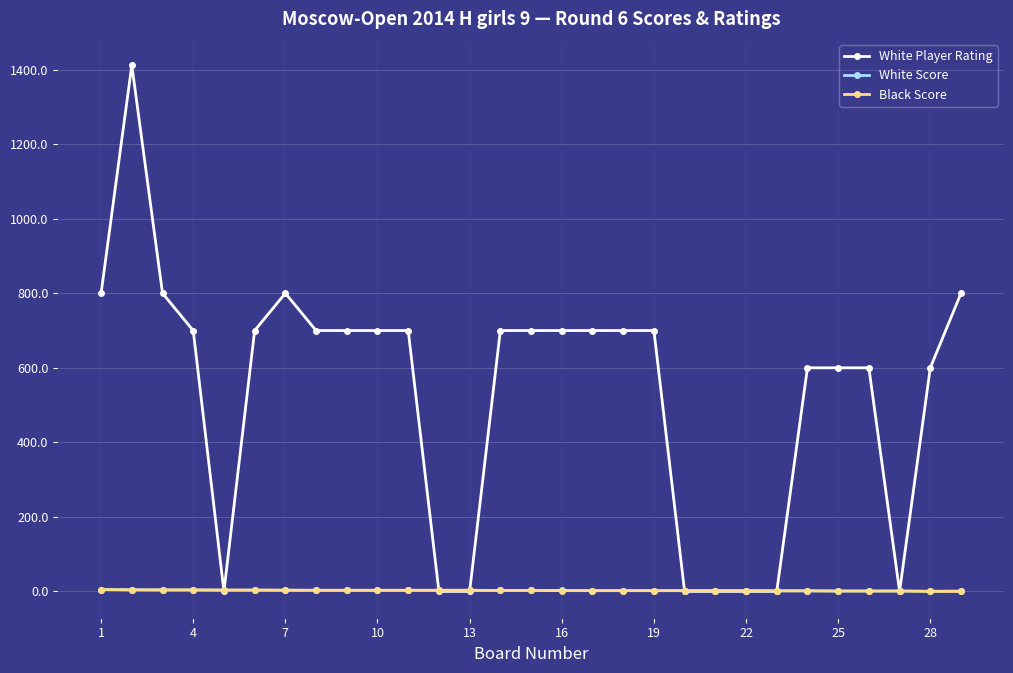

What is the greatest value displayed?

1412.0